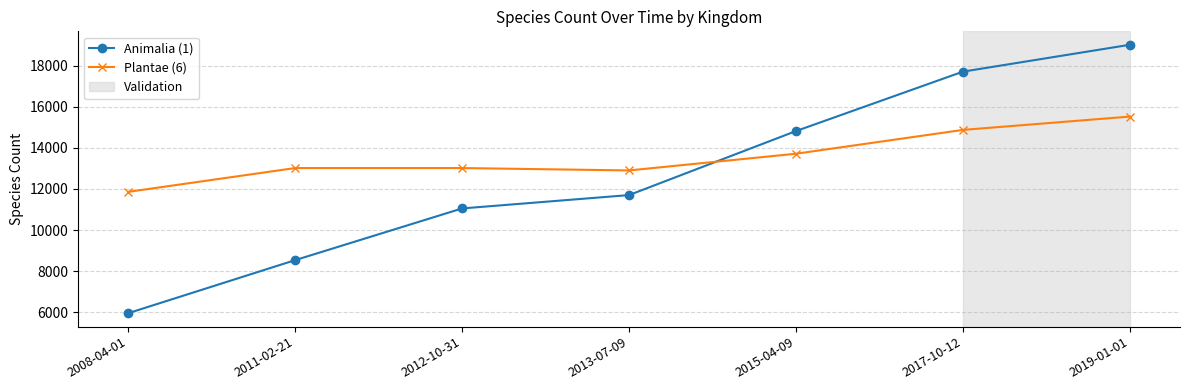

What is the approximate value of Animalia (1) at 2012-10-31?

11051